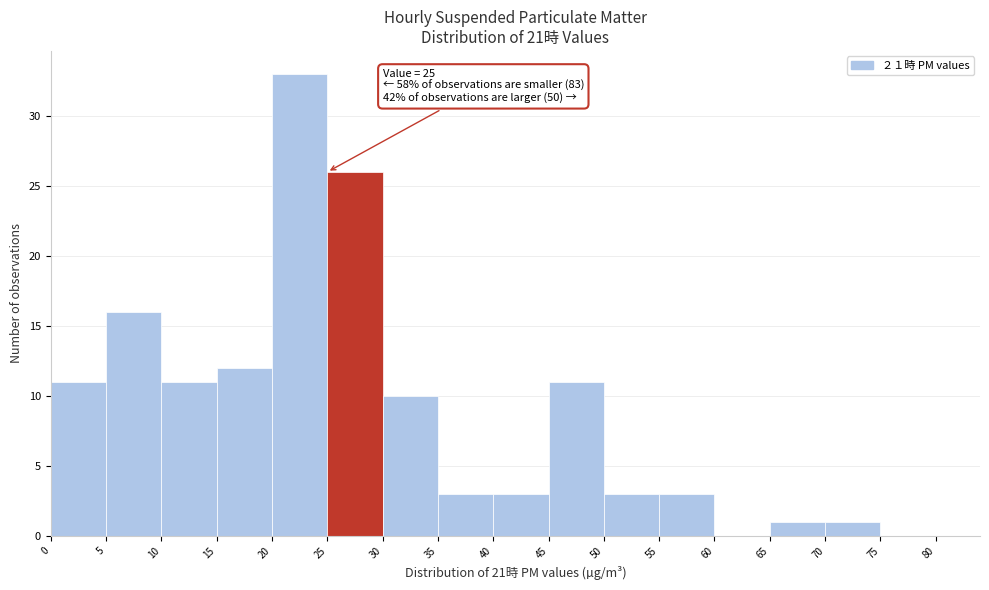

Over which range of the x-axis is the bar tallest?

20 to 25